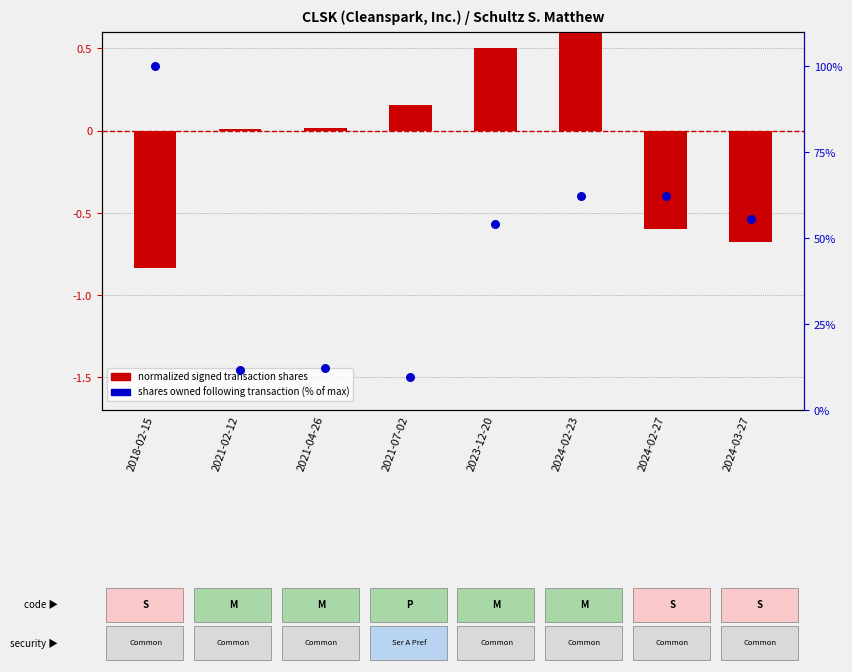

Which series has the largest Y range (max minus min)?

shares owned (% of max)